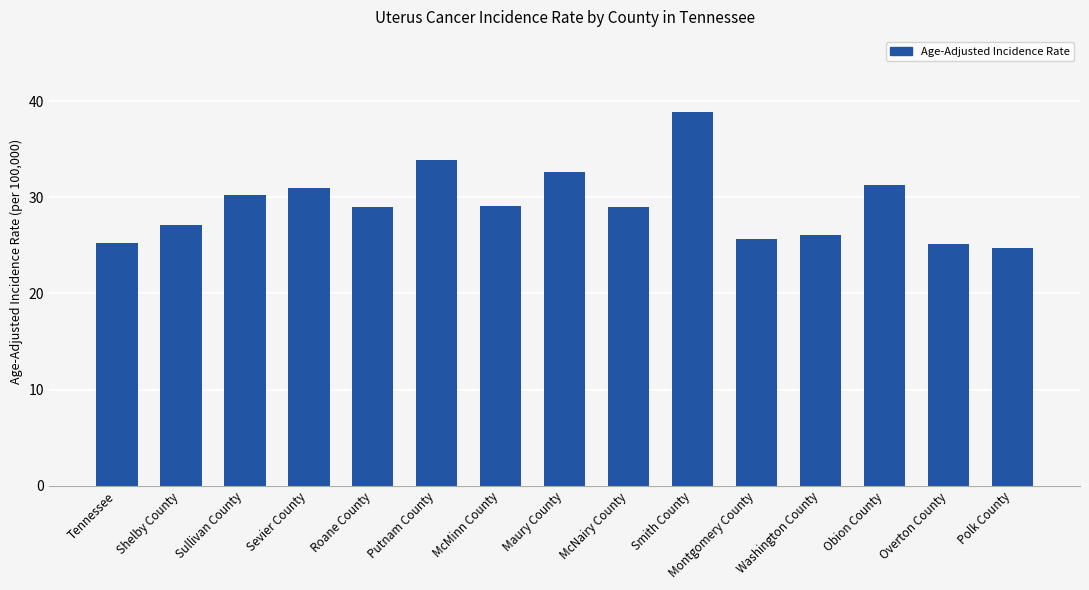

What is the change in value from Sullivan County to Overton County?

-5.1